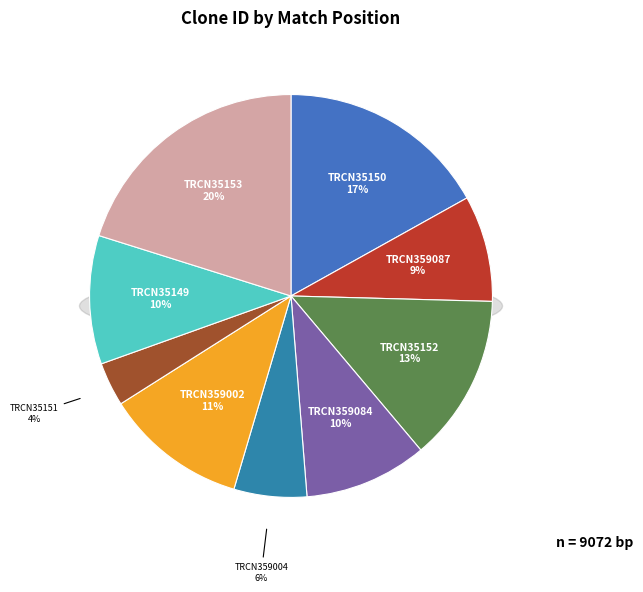

To the nearest percent, what is the difference between the TRCN0000035153 and TRCN0000035149 slice percentages?

10%